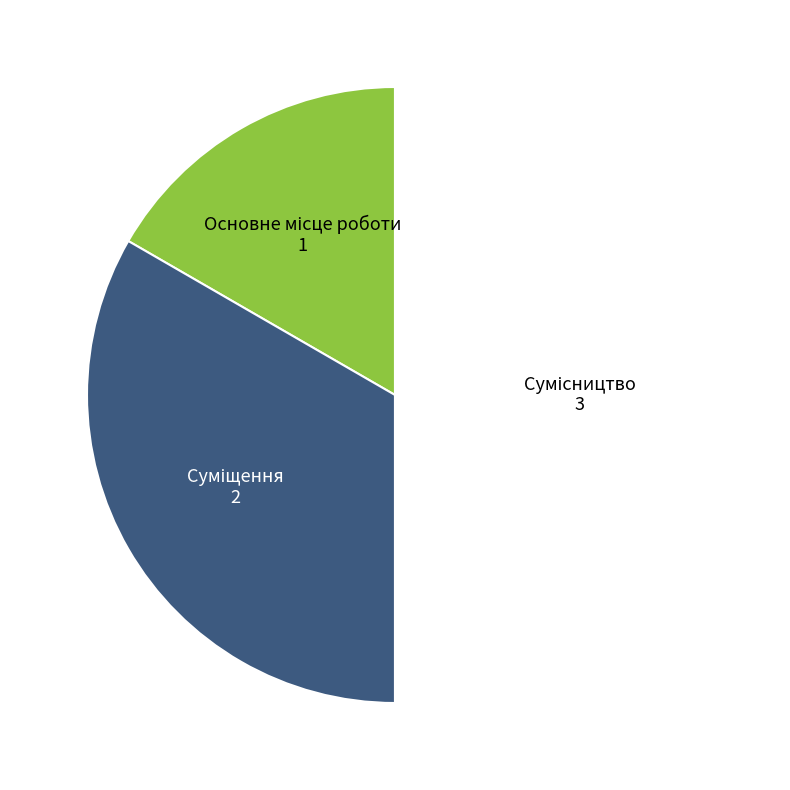

Count the number of slices in the pie.

3